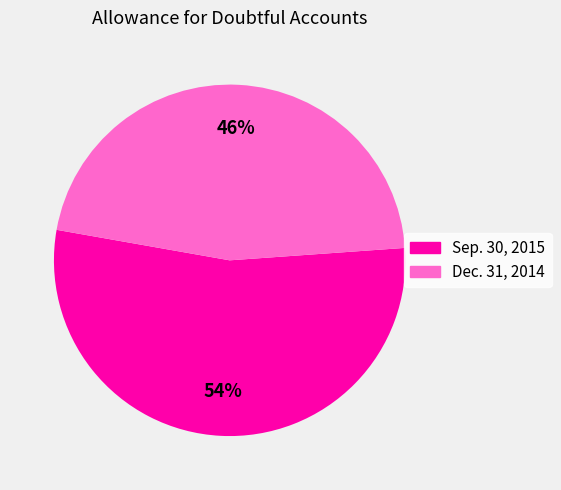

How many slices are in this pie chart?

2